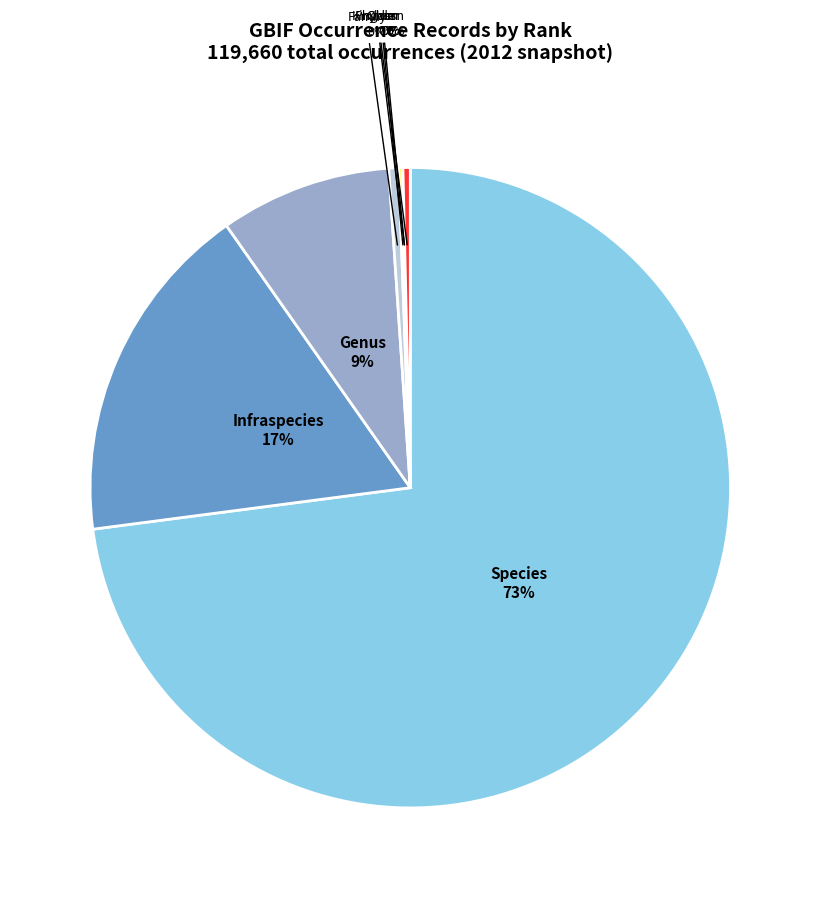

Is it true that Genus is 16% of the pie?

False